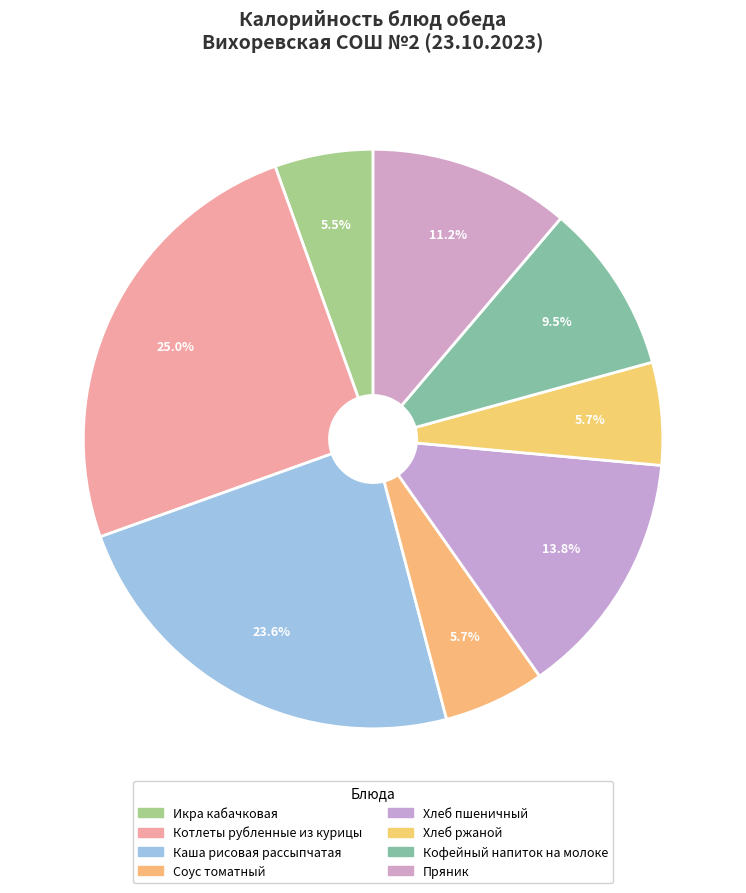

Is there any slice that represents more than half of the pie?

No